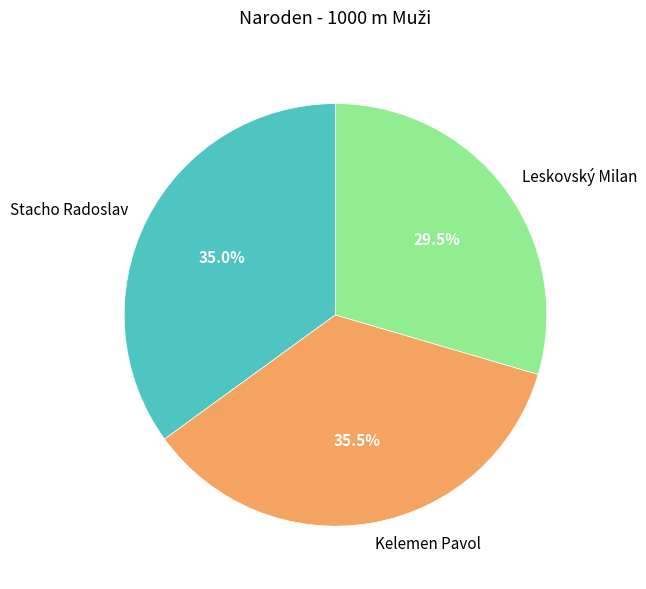

Does Stacho Radoslav represent more than half of the total?

No